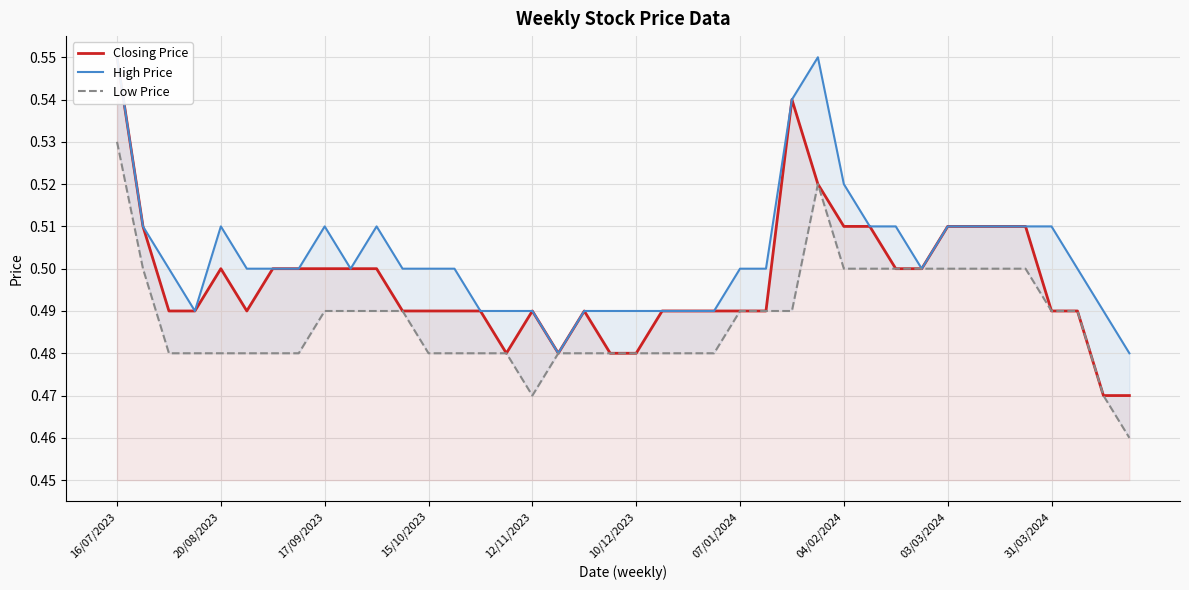

Rank the series at 25 from highest to lowest value.

High Price, Closing Price, Low Price